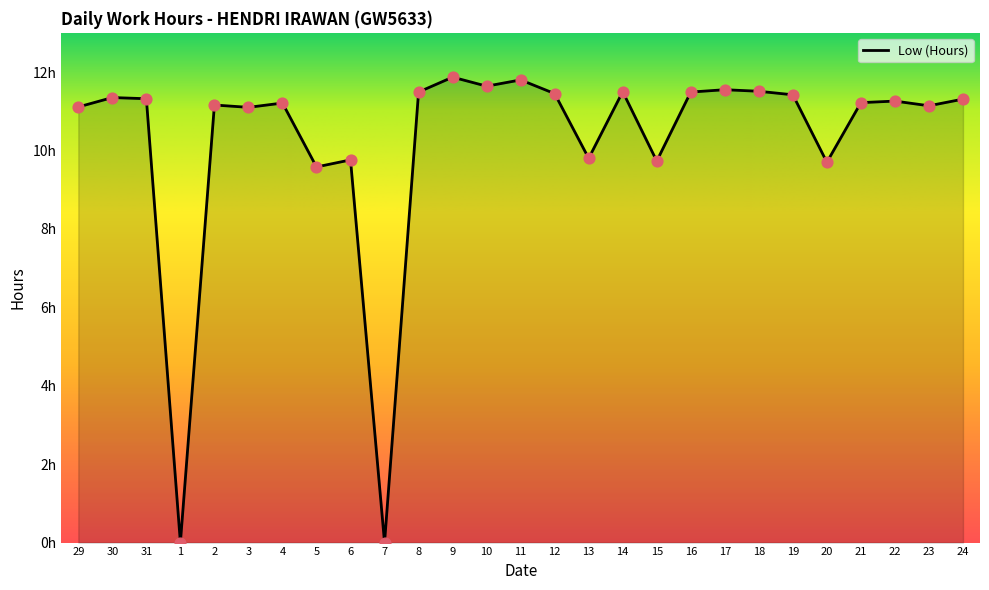

Is this an area chart (filled region under the line)?

Yes